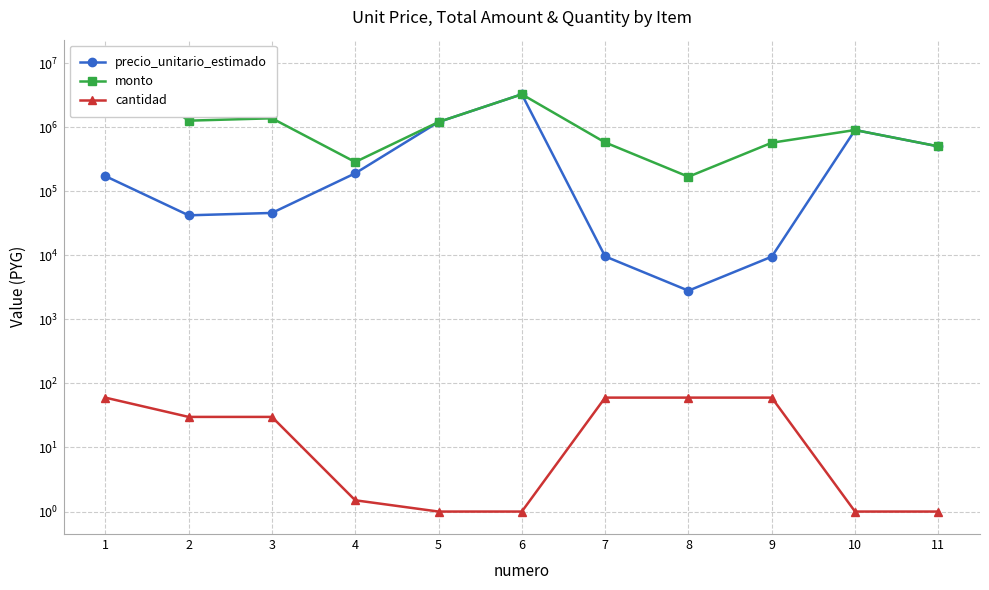

Rank the categories by monto value from highest to lowest.

1, 6, 3, 2, 5, 10, 7, 9, 11, 4, 8